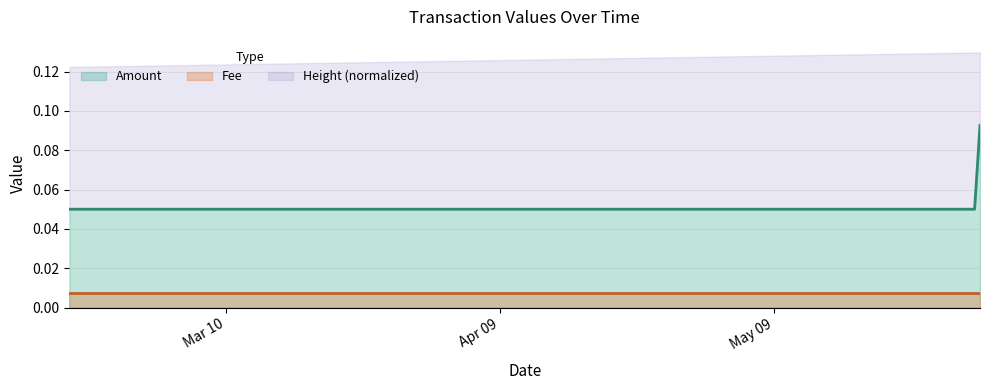

What is the sum of the values at 2019-05-31 11:58:51 and 2019-05-30 21:48:02?

0.1